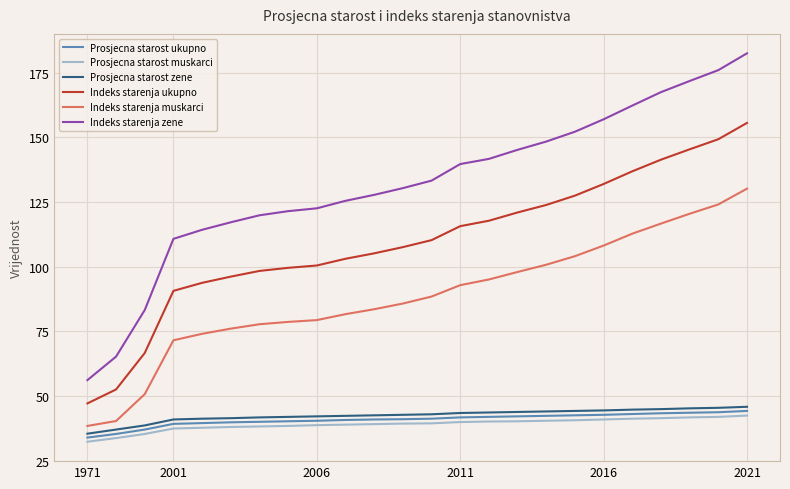

Which series has the largest range (max minus min)?

Indeks starenja zene